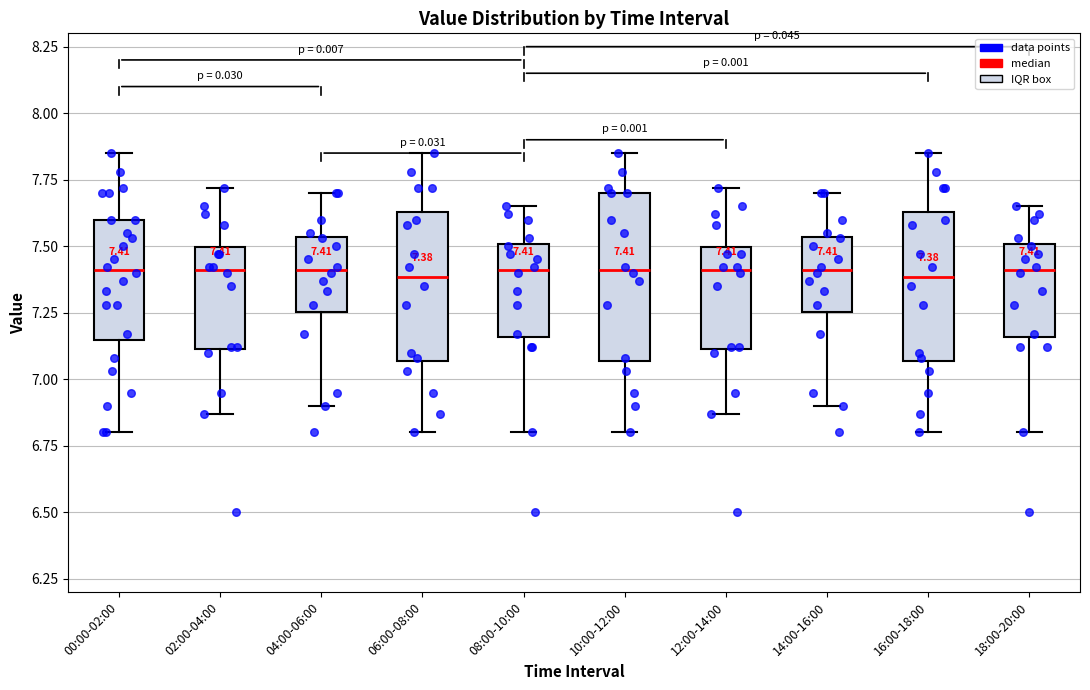

Which box is the tallest, from its lower edge to its upper edge?

10:00-12:00